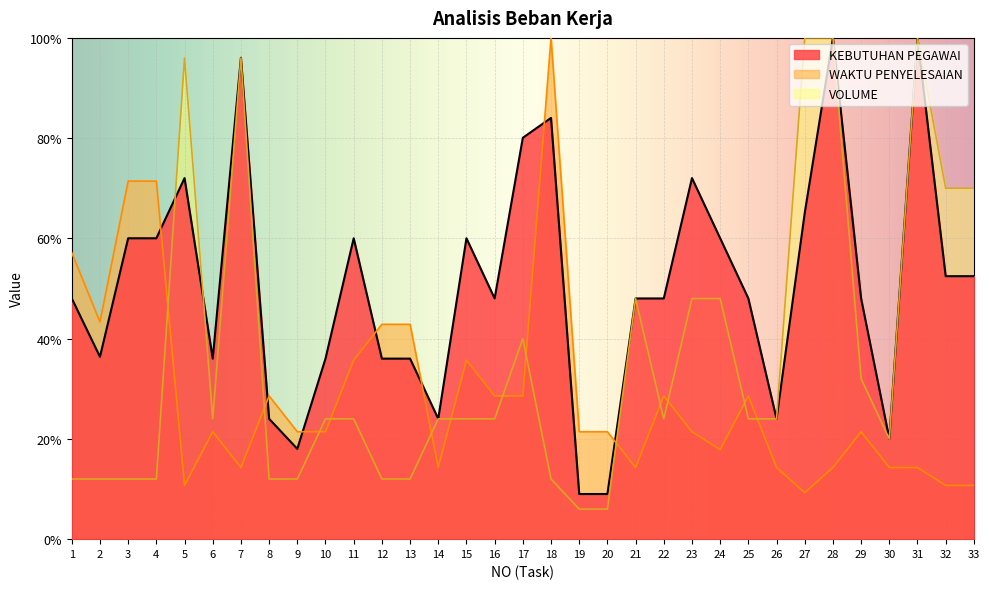

Reading left to right, list all the values displayed in this chart.

KEBUTUHAN PEGAWAI: 48.0	36.4	60.0	60.0	72.0	36.0	96.0	24.0	18.0	36.0	60.0	36.0	36.0	24.0	60.0	48.0	80.1	84.0	9.0	9.0	48.0	48.0	72.0	60.0	48.0	24.0	65.1	100.0	48.0	20.0	100.0	52.5	52.5
WAKTU PENYELESAIAN: 57.1	43.3	71.4	71.4	10.7	21.4	14.3	28.6	21.4	21.4	35.7	42.9	42.9	14.3	35.7	28.6	28.6	100.0	21.4	21.4	14.3	28.6	21.4	17.9	28.6	14.3	9.3	14.3	21.4	14.3	14.3	10.7	10.7
VOLUME: 12.0	12.0	12.0	12.0	96.0	24.0	96.0	12.0	12.0	24.0	24.0	12.0	12.0	24.0	24.0	24.0	40.0	12.0	6.0	6.0	48.0	24.0	48.0	48.0	24.0	24.0	100.0	100.0	32.0	20.0	100.0	70.0	70.0